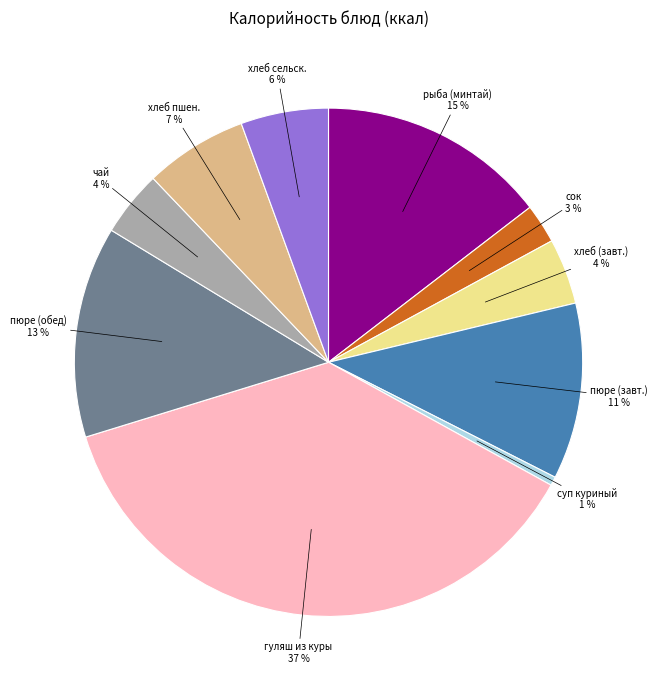

To the nearest percent, what is the average slice percentage?

10%